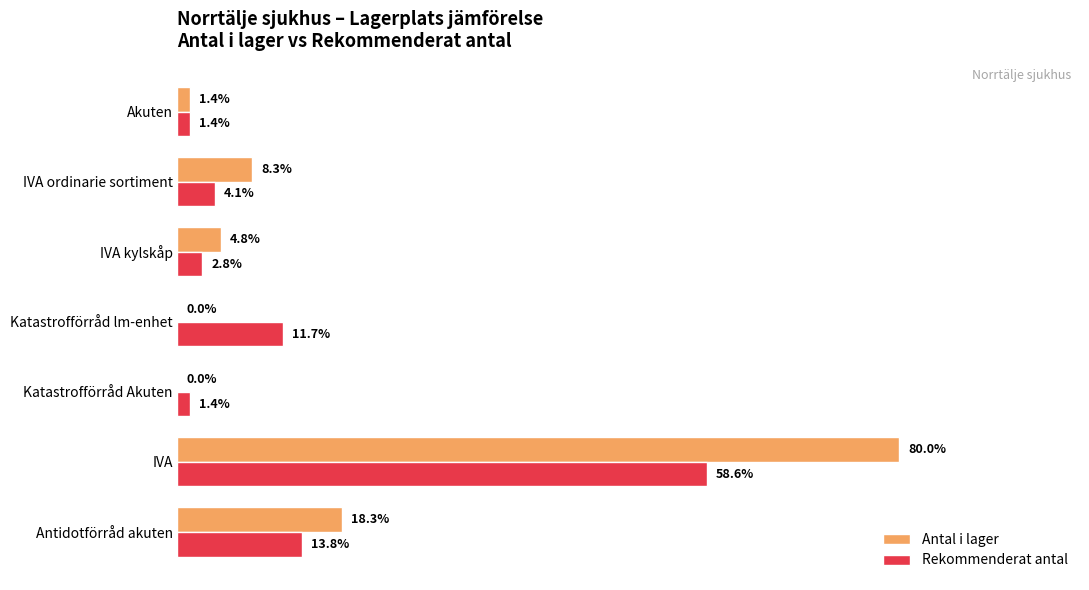

What are all the series names shown in the legend?

Antal i lager, Rekommenderat antal